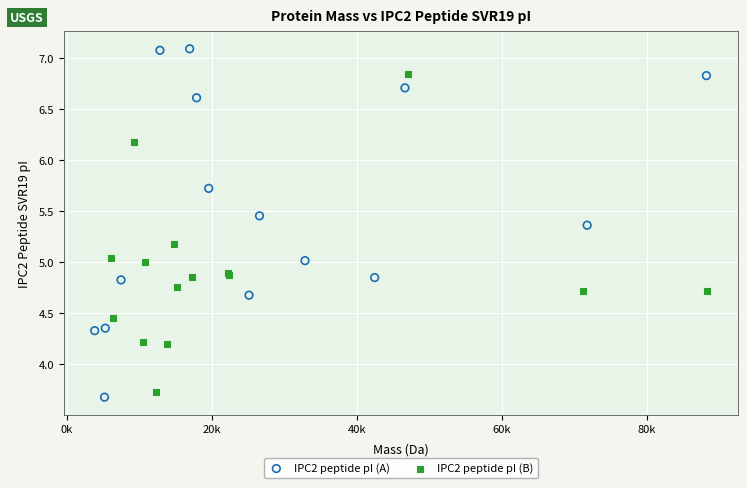

What are all the series names shown in the legend?

IPC2 peptide pI (A), IPC2 peptide pI (B)